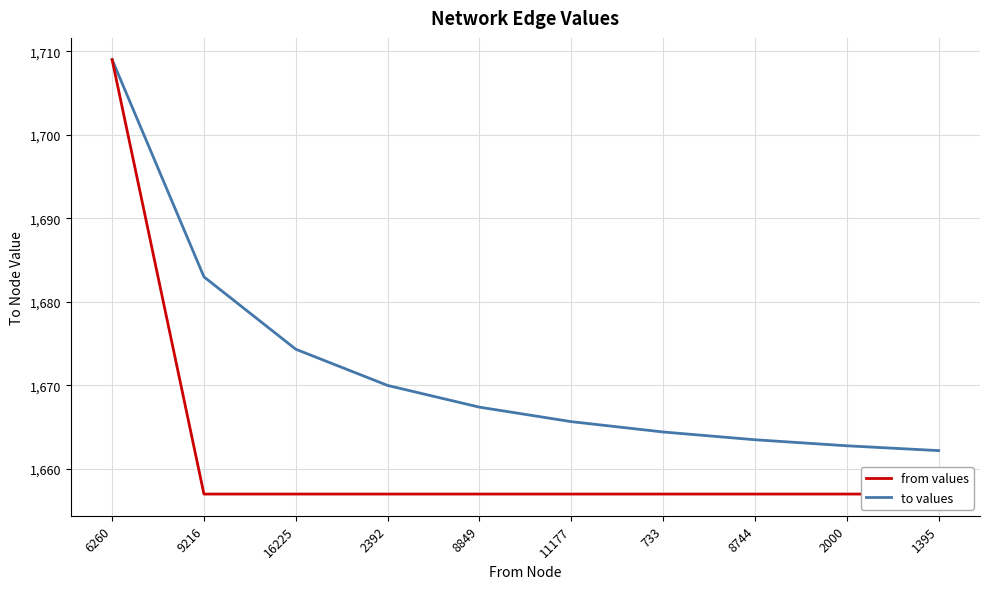

How many distinct data groups are displayed?

2